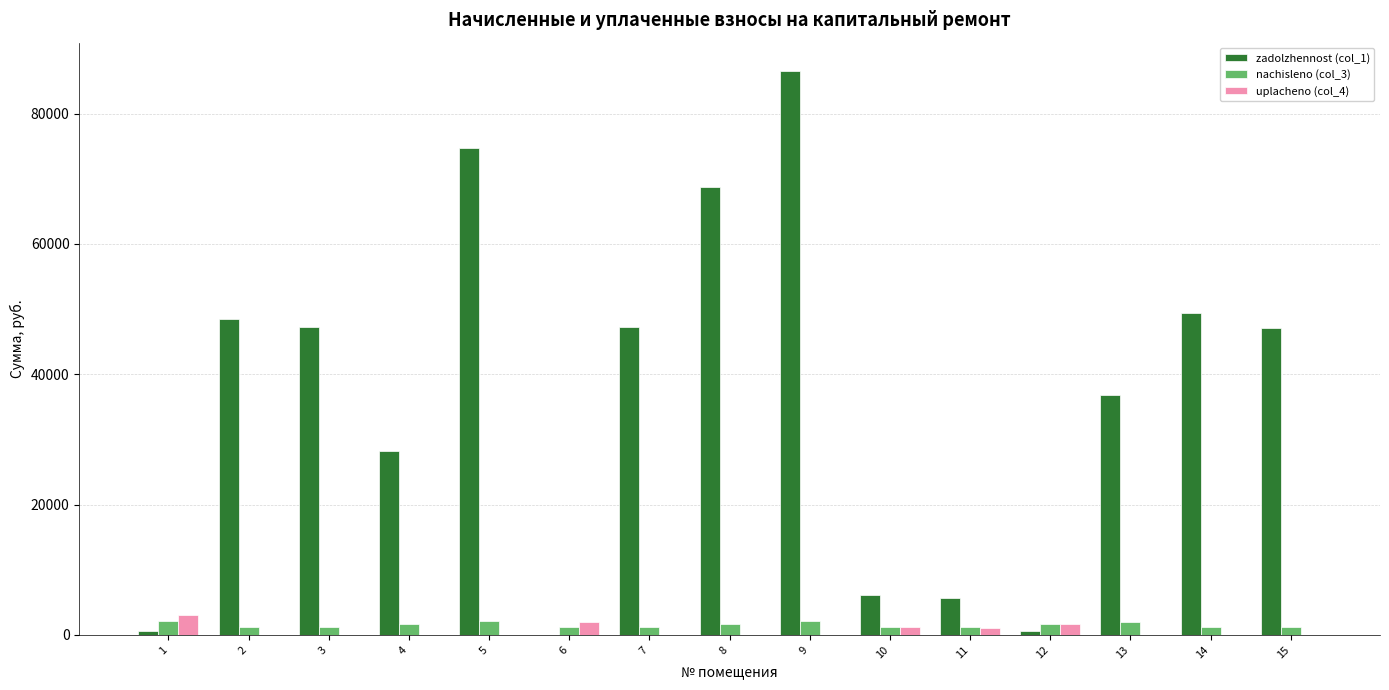

The uplacheno (col_4) series shows 0.0 at 15. True or false?

True